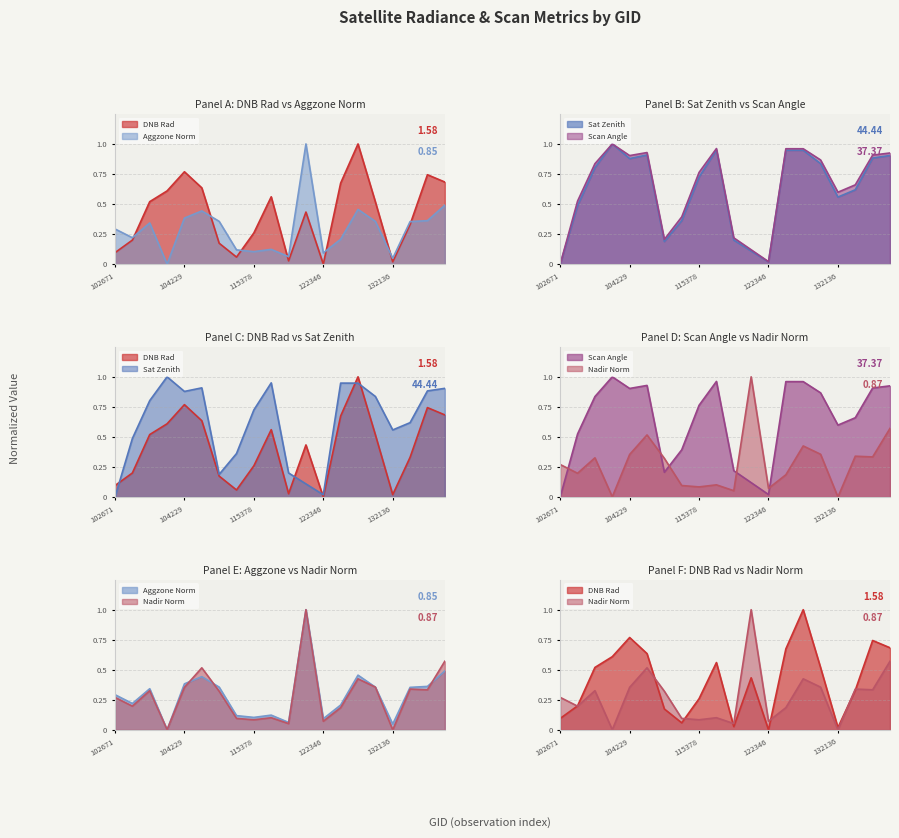

How many positive values does the rade9_mult_nadir_norm series have?

19